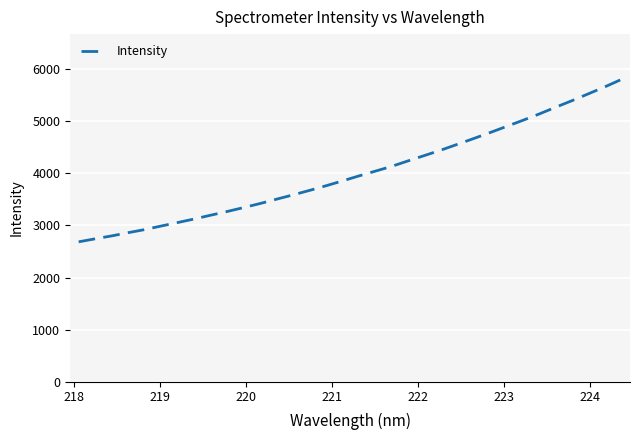

What is the difference between the maximum and minimum values?

3115.9